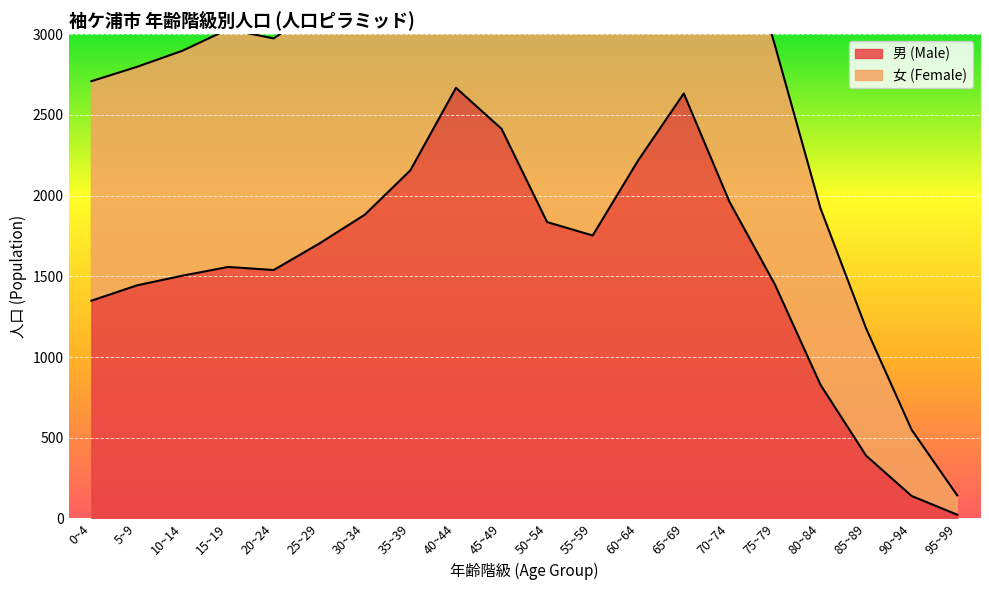

Where is 女 (Female) nearest to the value 2748?

0~4